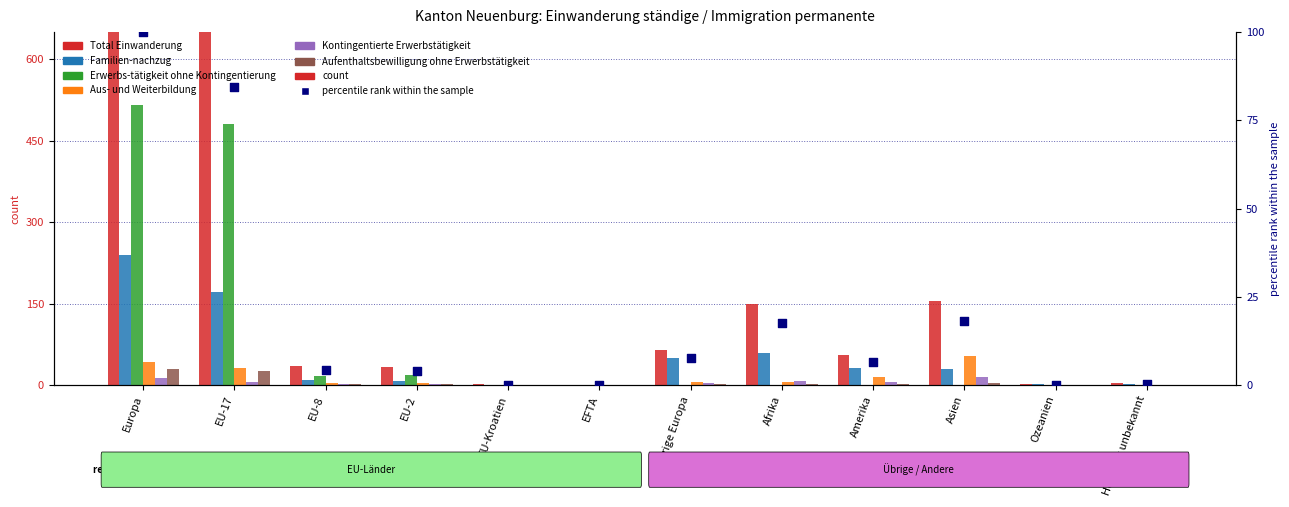

Is the value of Aufenthaltsbewilligung ohne Erwerbstätigkeit at Übrige Europa greater than the value of Aus- und Weiterbildung at Ozeanien?

Yes